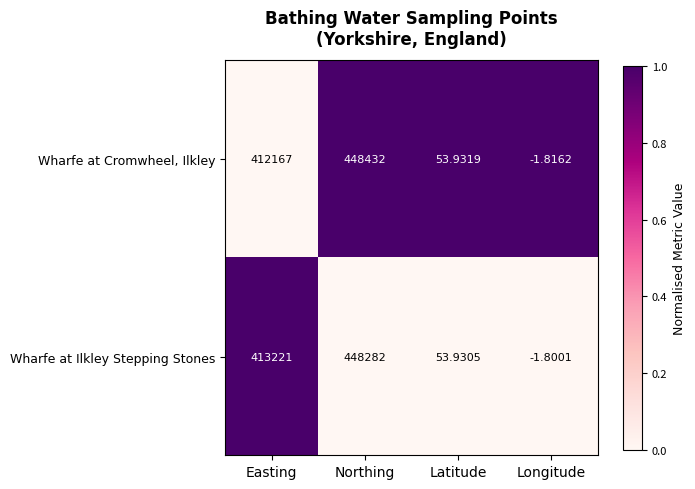

Which series has the largest total across all categories?

Wharfe at Ilkley Stepping Stones